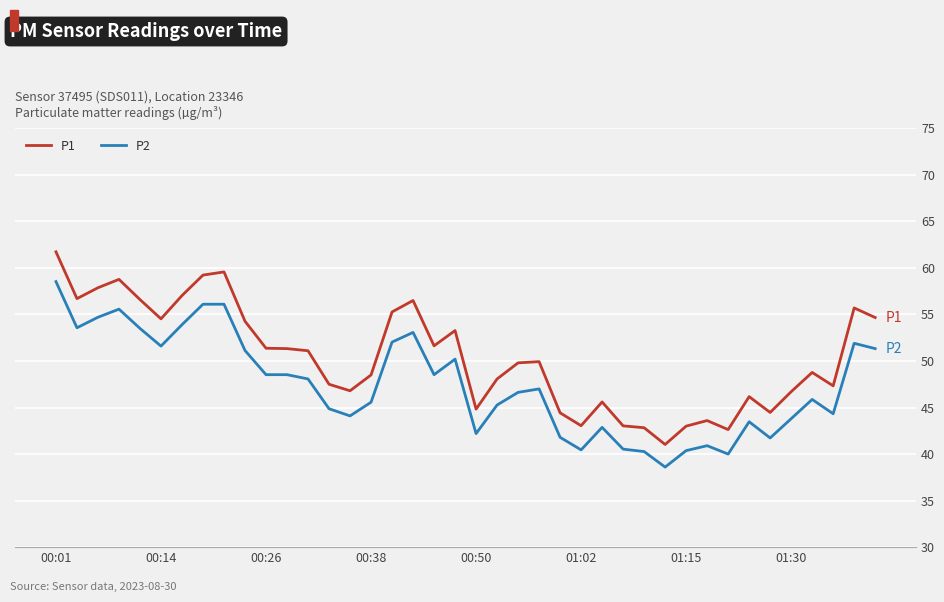

Is this an area chart (filled region under the line)?

No